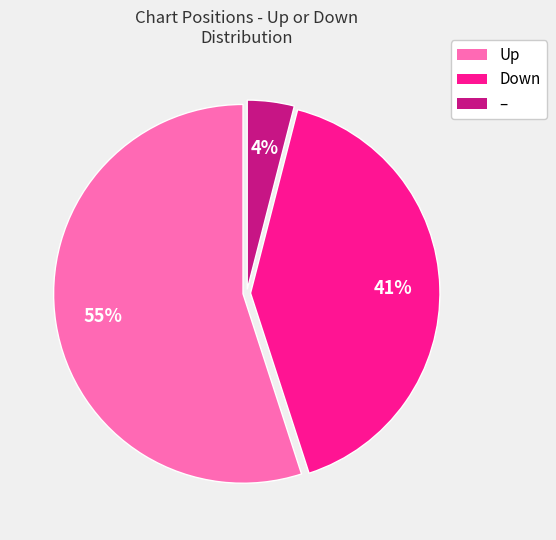

How many segments does this pie chart have?

3